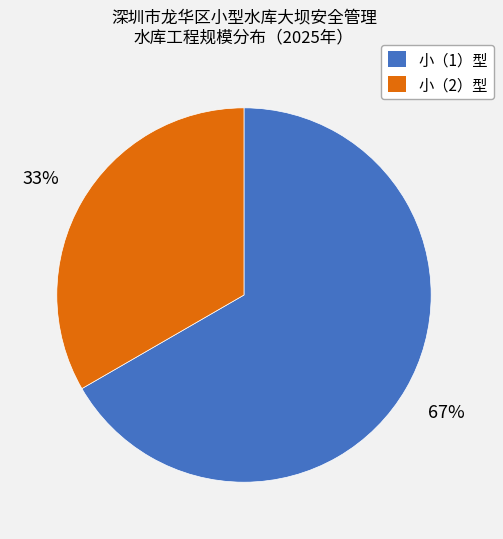

Combined, do 小（2）型 and 小（1）型 account for over 50%?

Yes